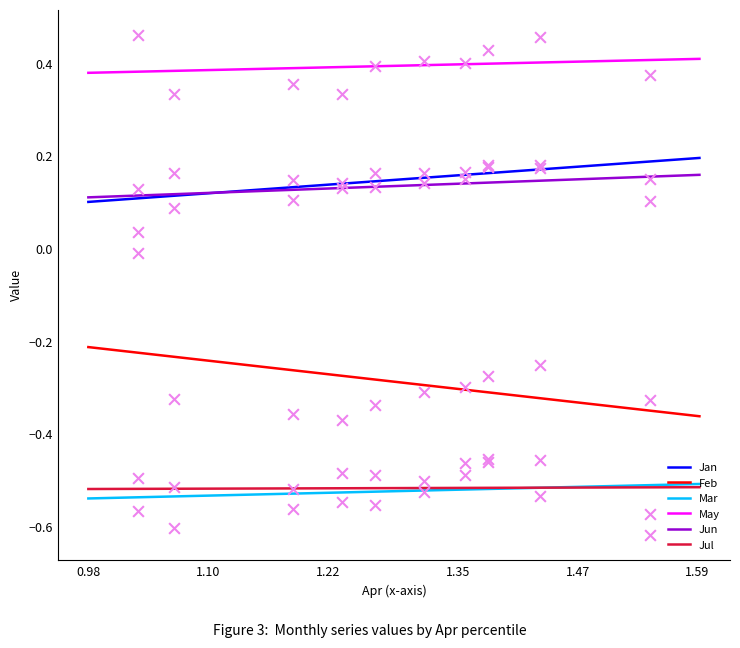

At how many categories does at least one series exceed 0?

10